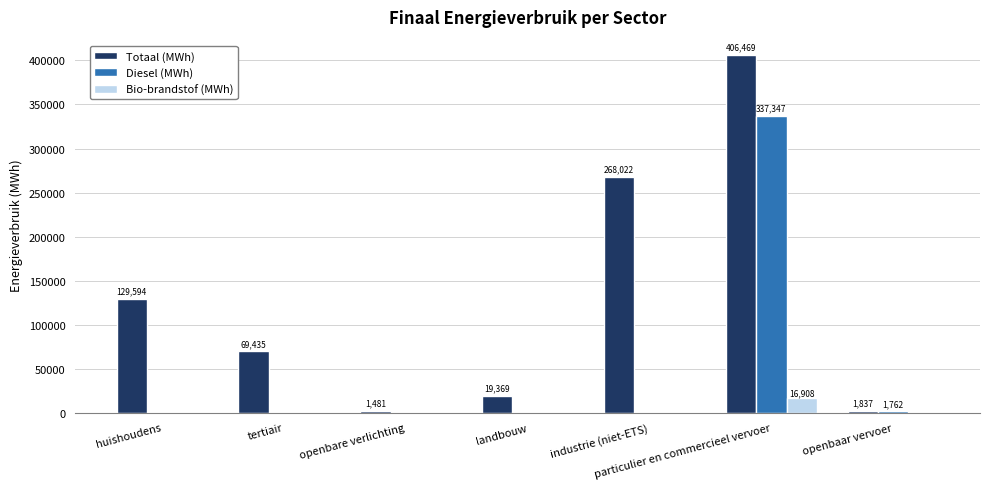

At which category is the sum across all series the highest?

particulier en commercieel vervoer